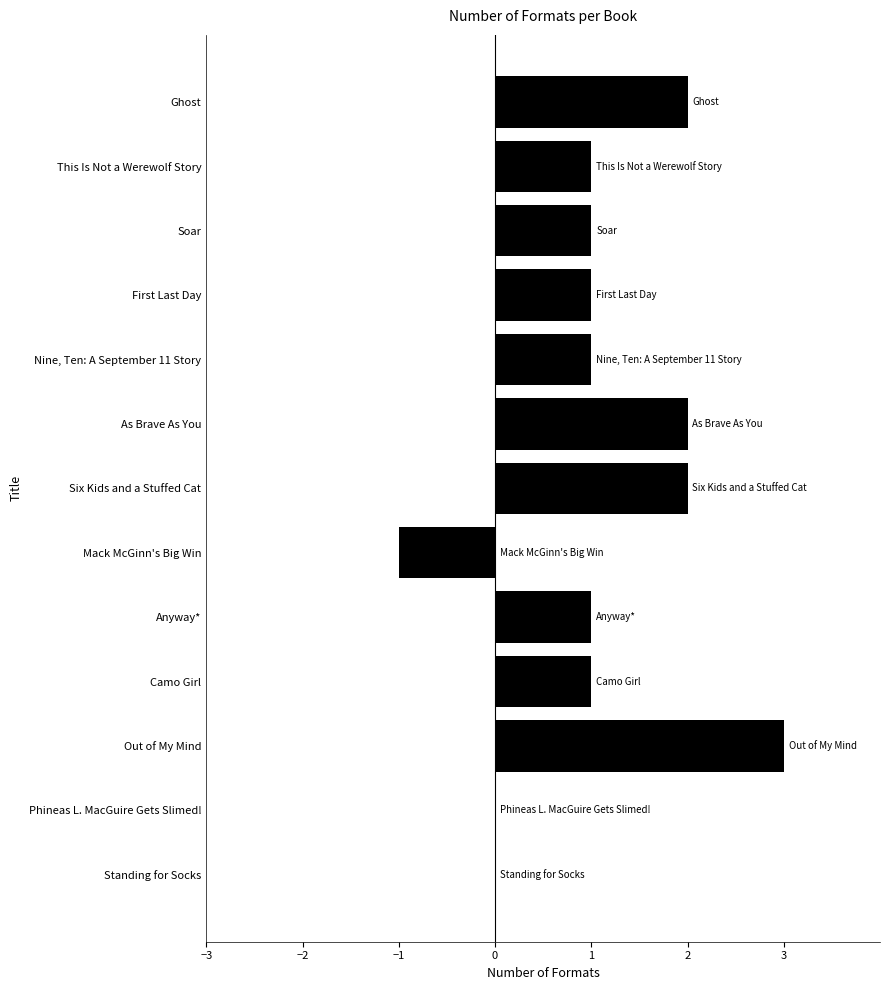

Between Out of My Mind and Standing for Socks, which is larger?

Out of My Mind